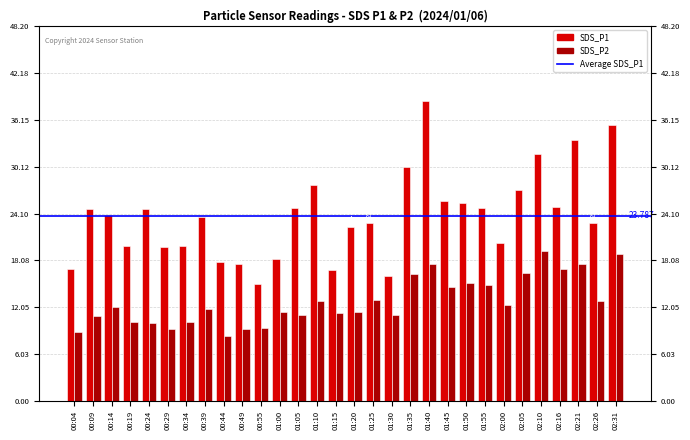

Is the value of SDS_P2 at 01:50 greater than the value of SDS_P1 at 00:44?

No